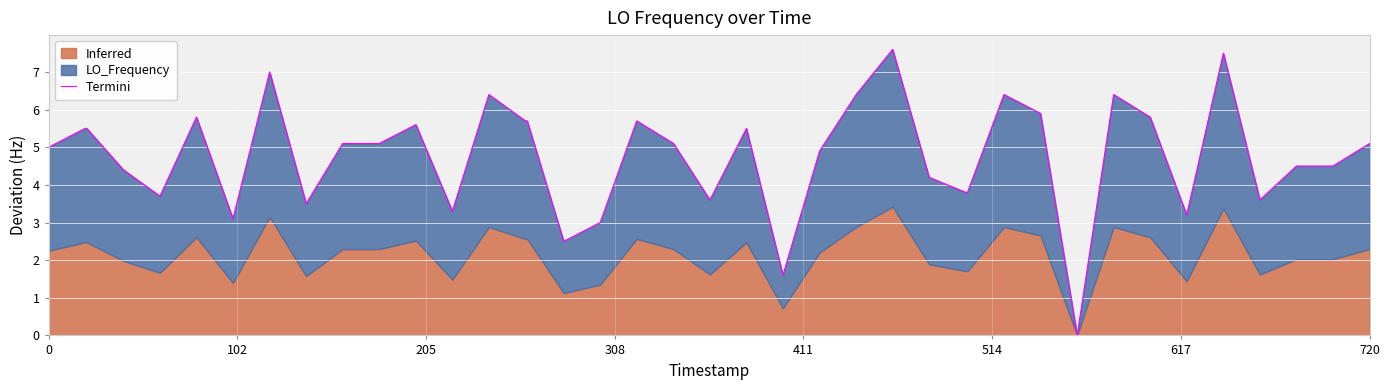

How many interior local valleys (lower than both neighbors) does the data have?

10